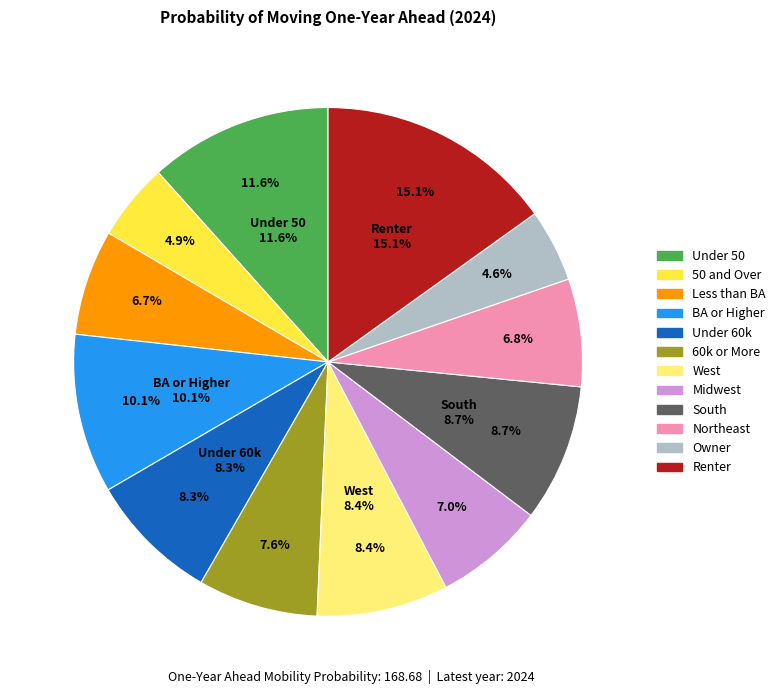

The Less than BA slice represents 13% of the pie. True or false?

False